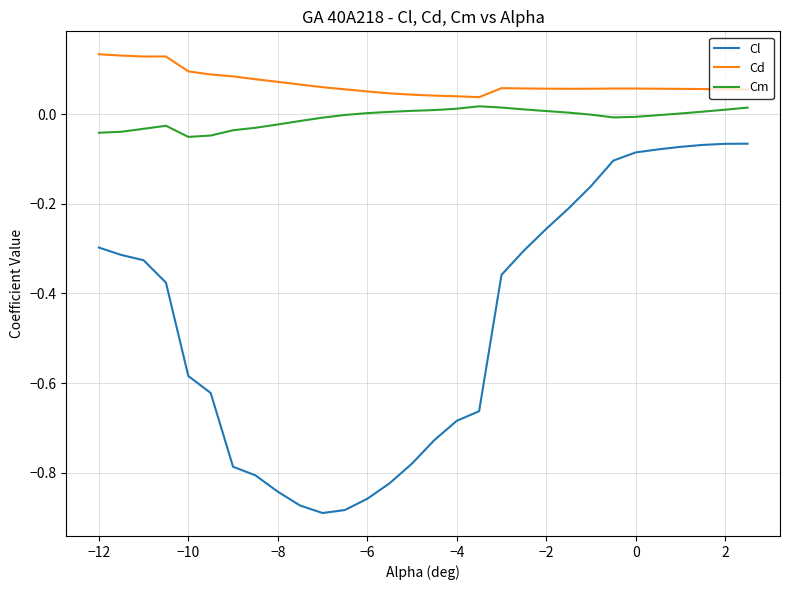

Which series has the largest range (max minus min)?

Cl